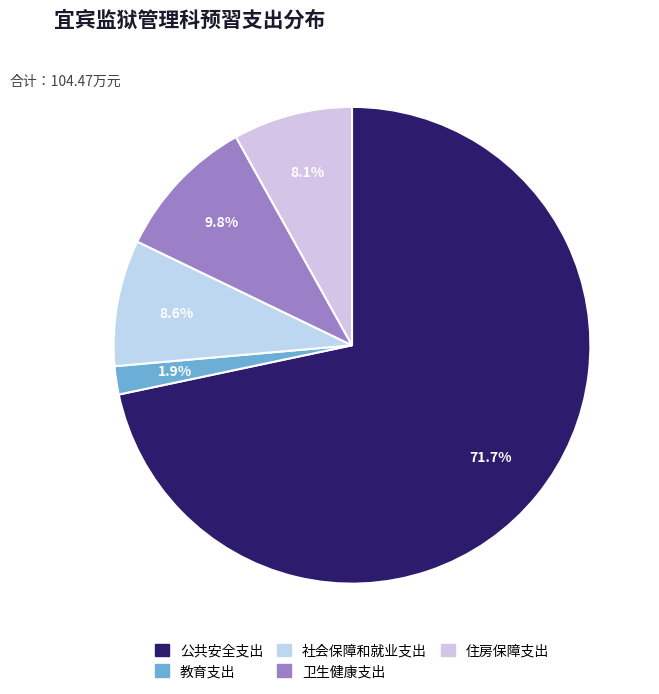

What percentage is NOT represented by 住房保障支出?

91.9%